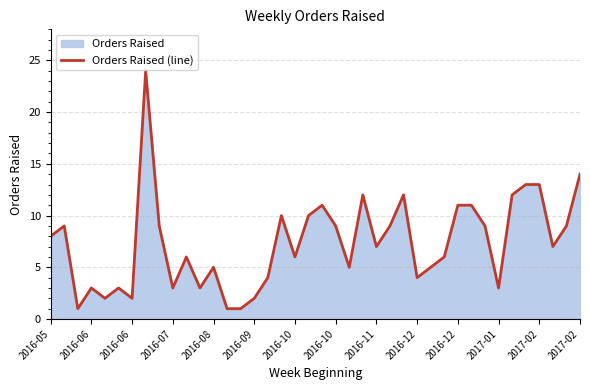

Read the value at 25, to the nearest 10.

10